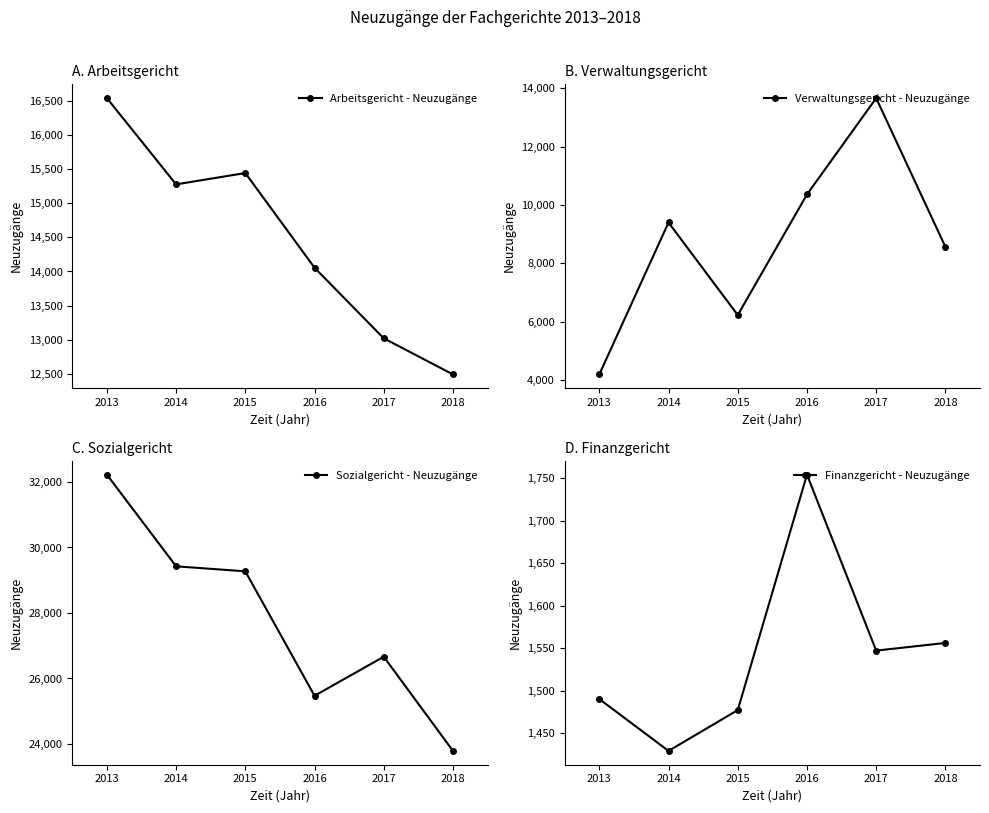

Count the number of data series in this chart.

4